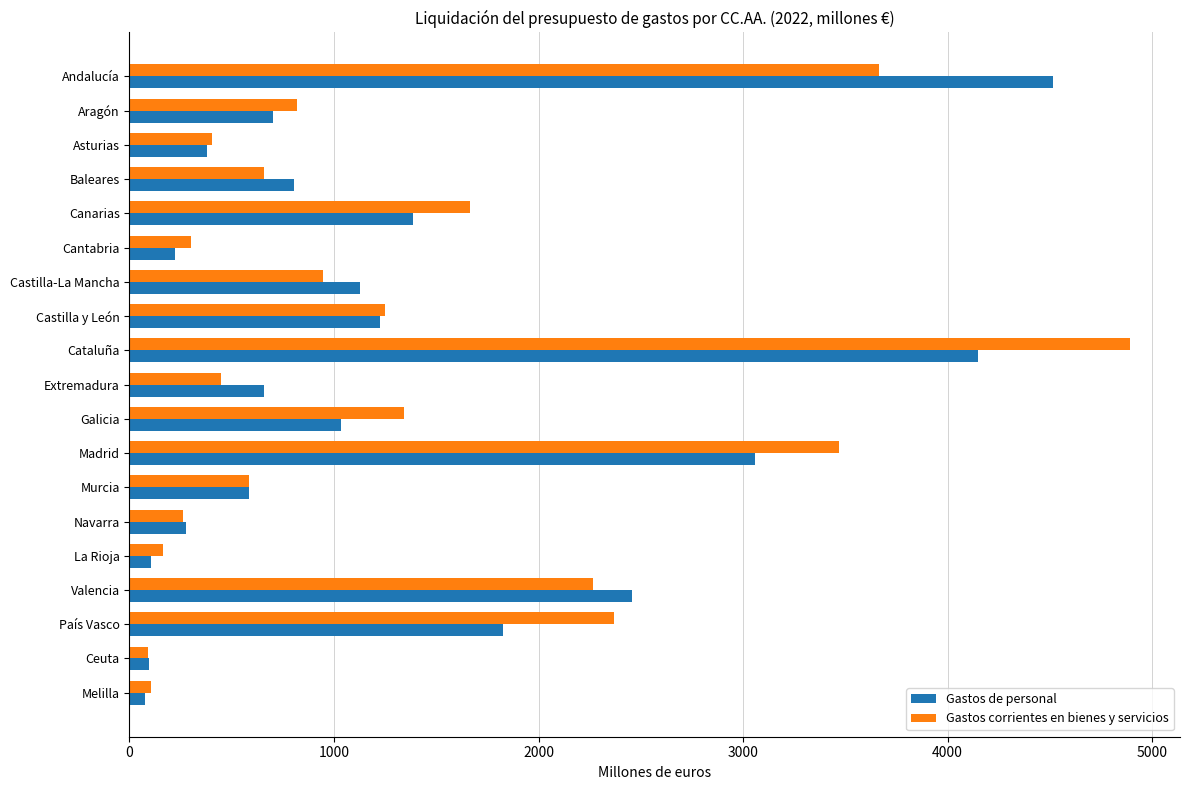

What is the greatest value displayed?

4891